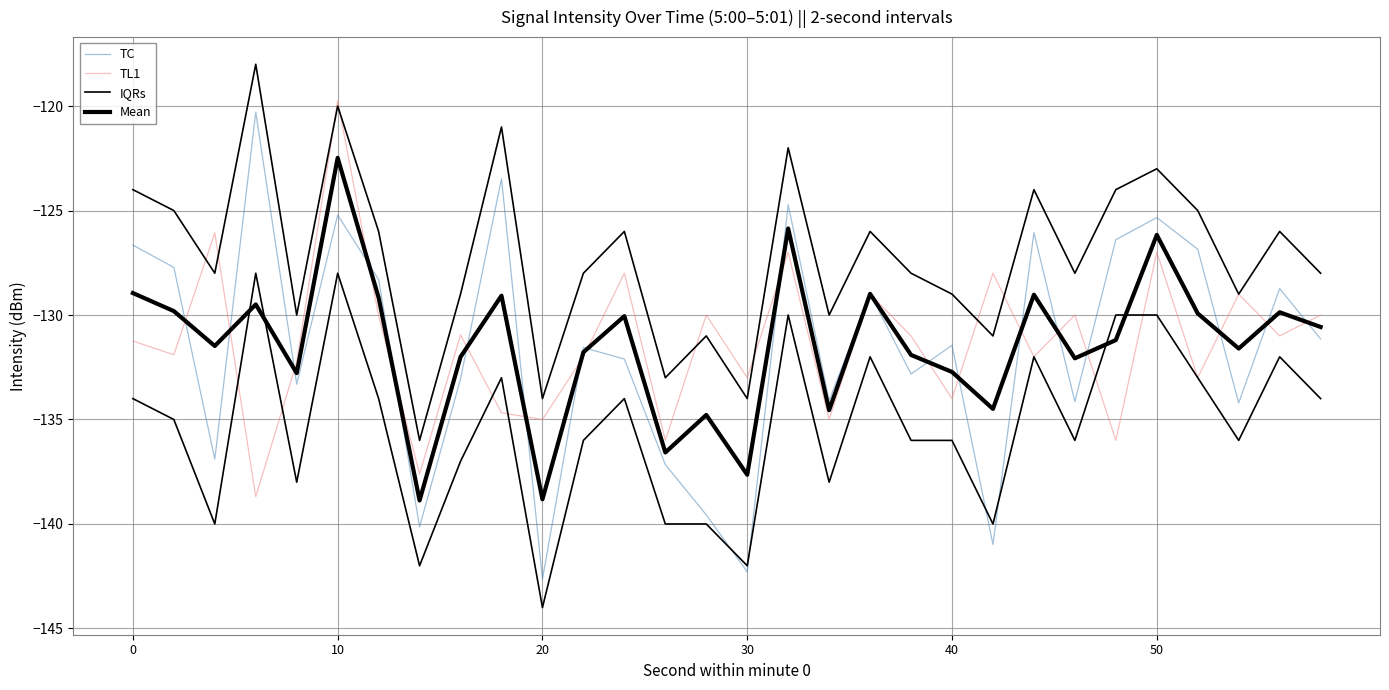

What are all the series names shown in the legend?

TC, TL1, IQRs, Mean